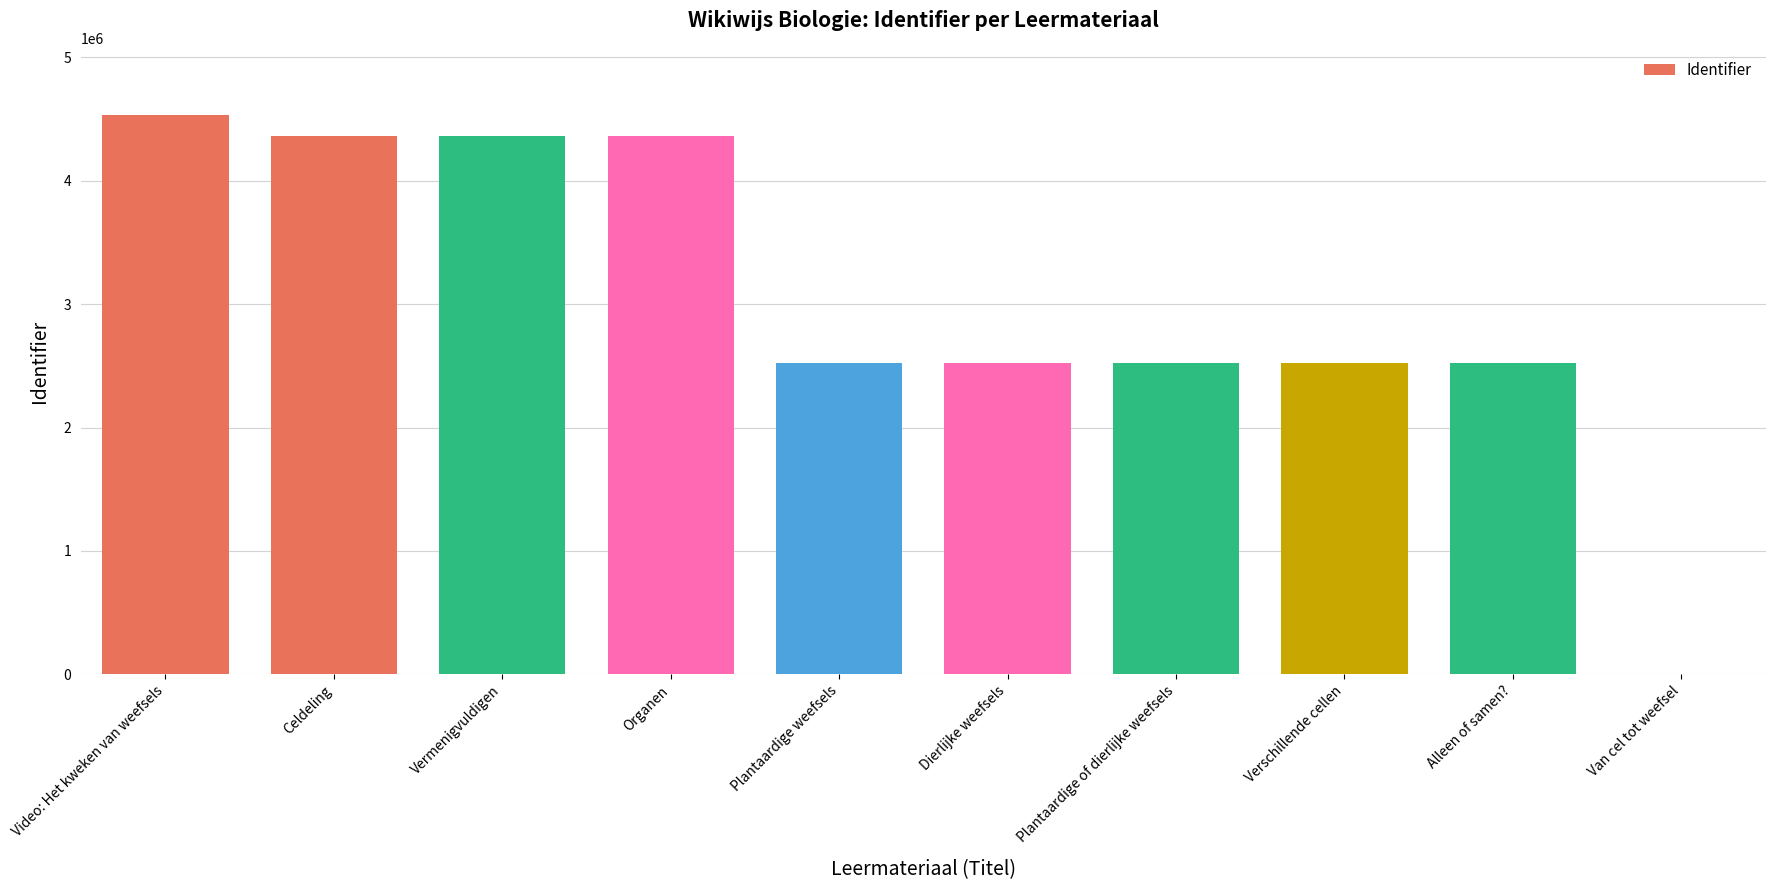

True or false: the data shows 6010753 at Organen.

False